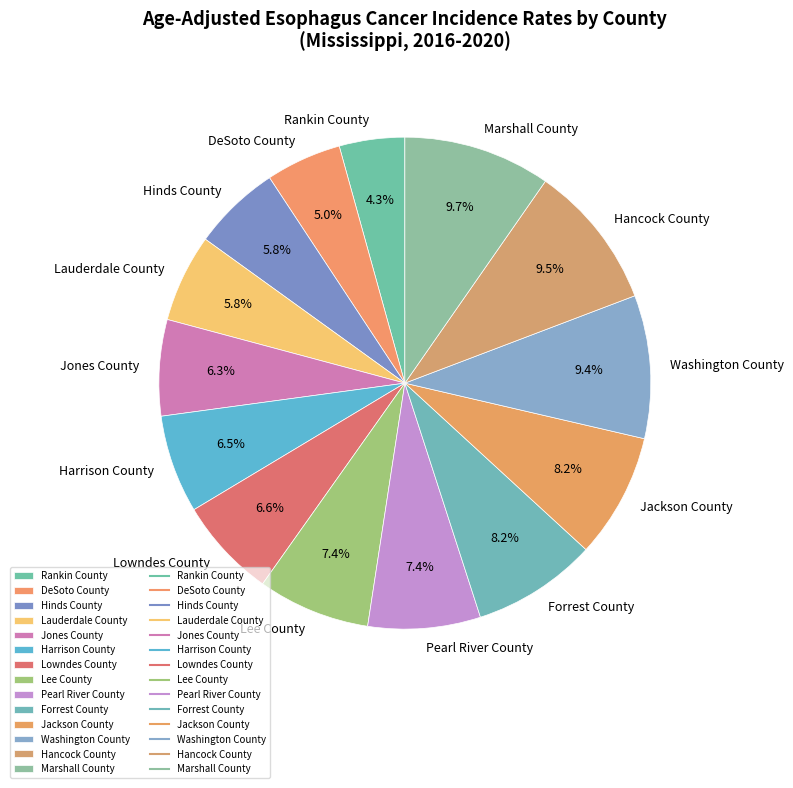

True or false: Hinds County accounts for 12% of the total.

False